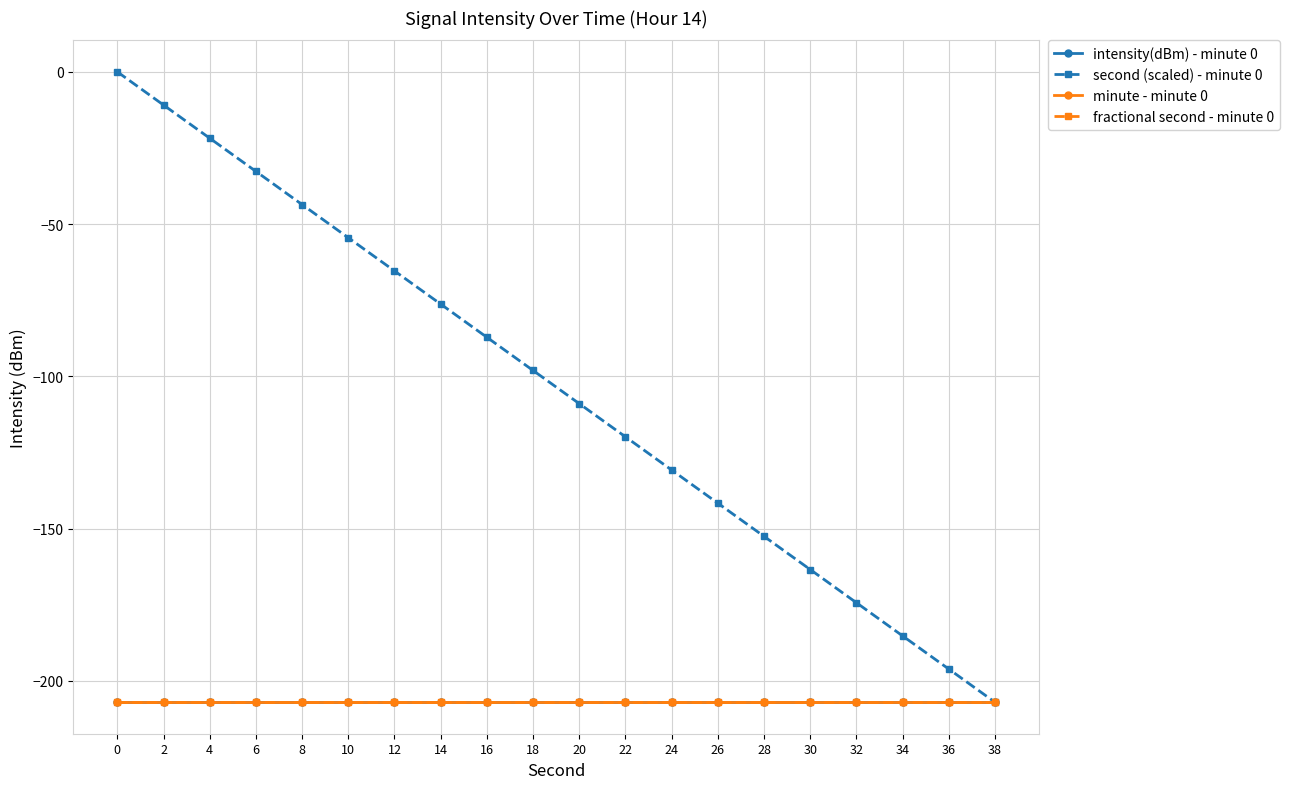

Which series changed the most between 16 and 34?

second (scaled) - minute 0